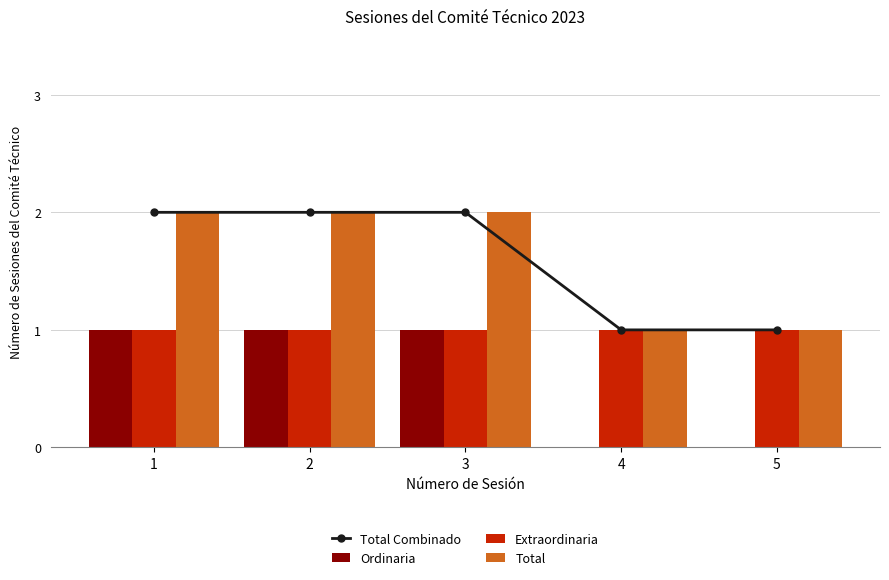

What are all the series names shown in the legend?

Total Combinado, Ordinaria, Extraordinaria, Total